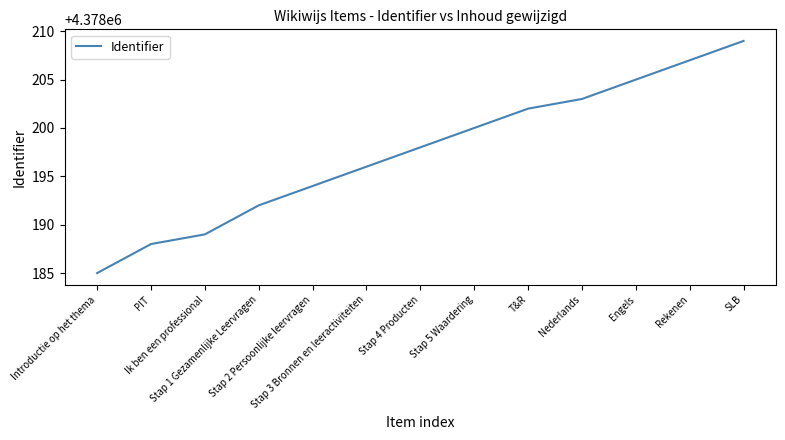

Does the chart have visible grid lines?

No